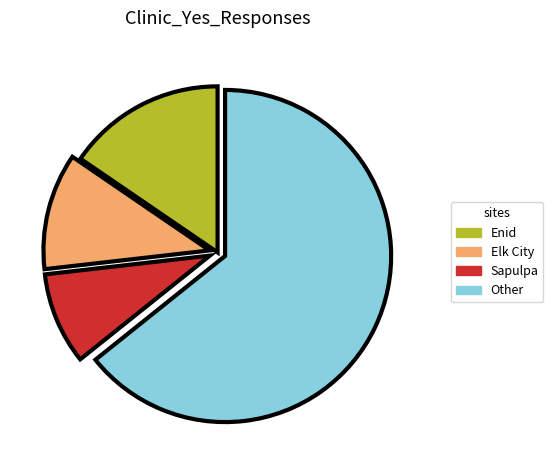

True or false: Other accounts for 64% of the total.

True